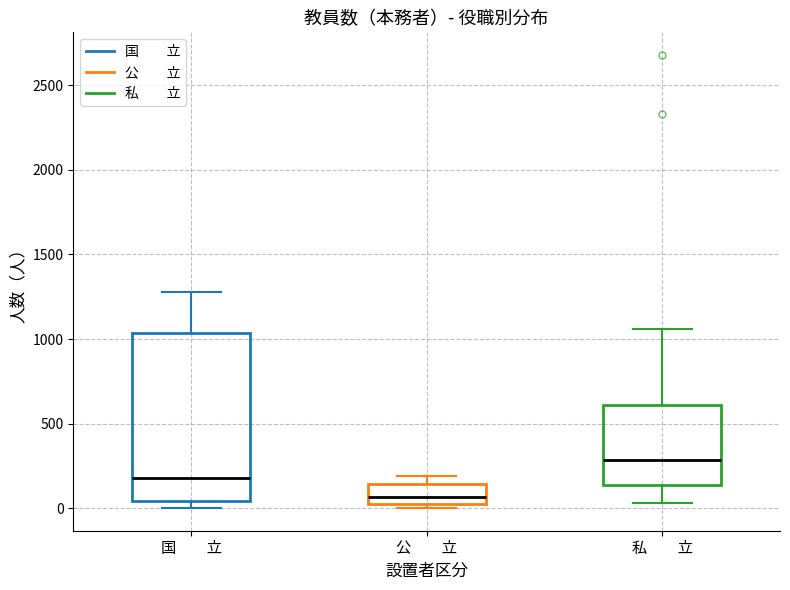

Comparing the boxes themselves (not the whiskers), which one is the tallest?

国 立